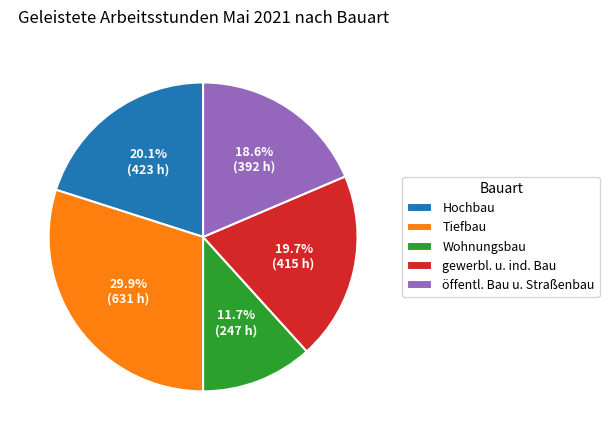

What percentage is the Wohnungsbau slice, to the nearest percent?

12%